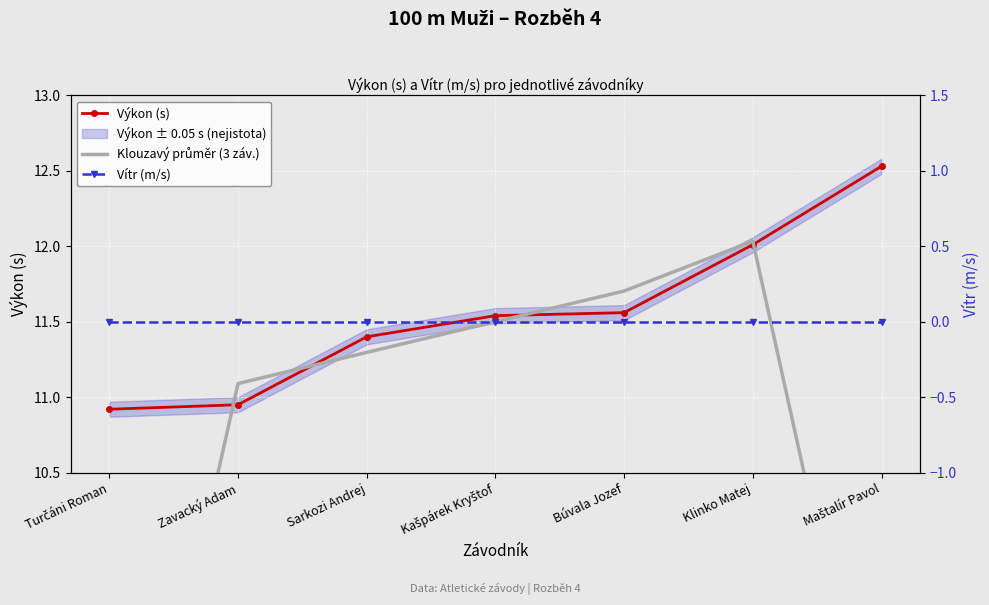

Is the value of Klouzavý průměr (3 záv.) at Klinko Matej greater than the value of Výkon (s) at Zavacký Adam?

Yes